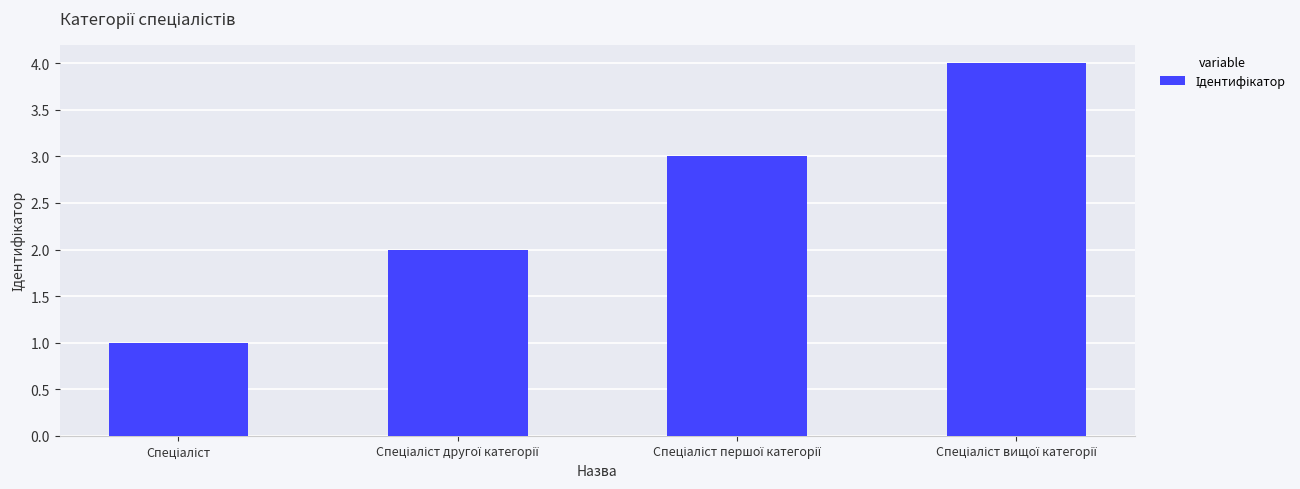

What is the sum of all values?

10